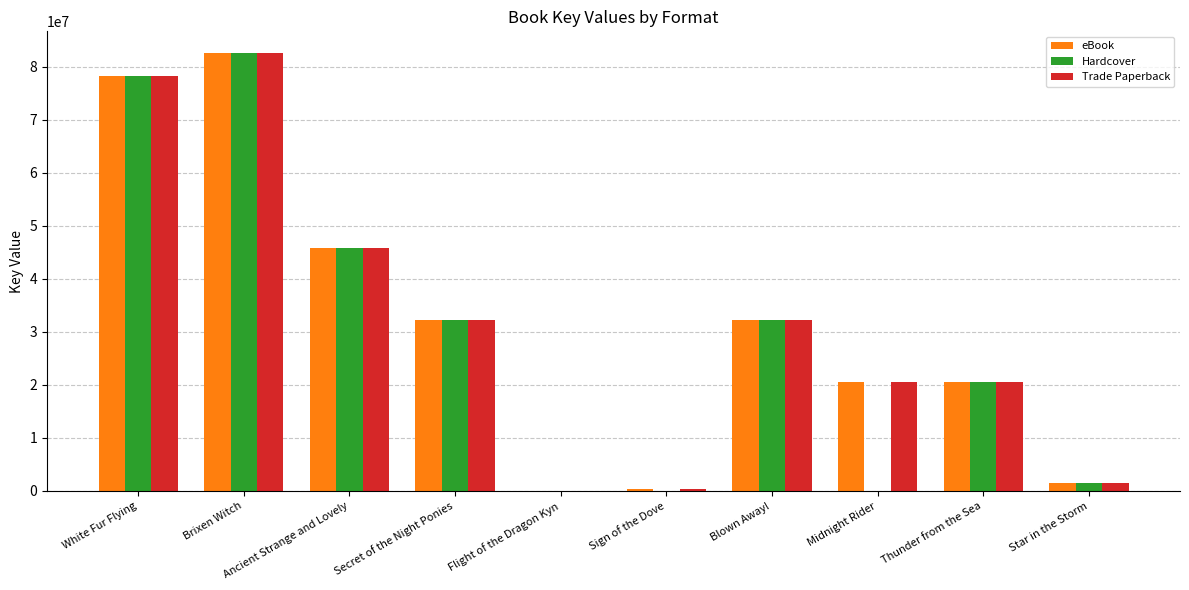

What is the sum of the eBook values at White Fur Flying and Thunder from the Sea?

98599522